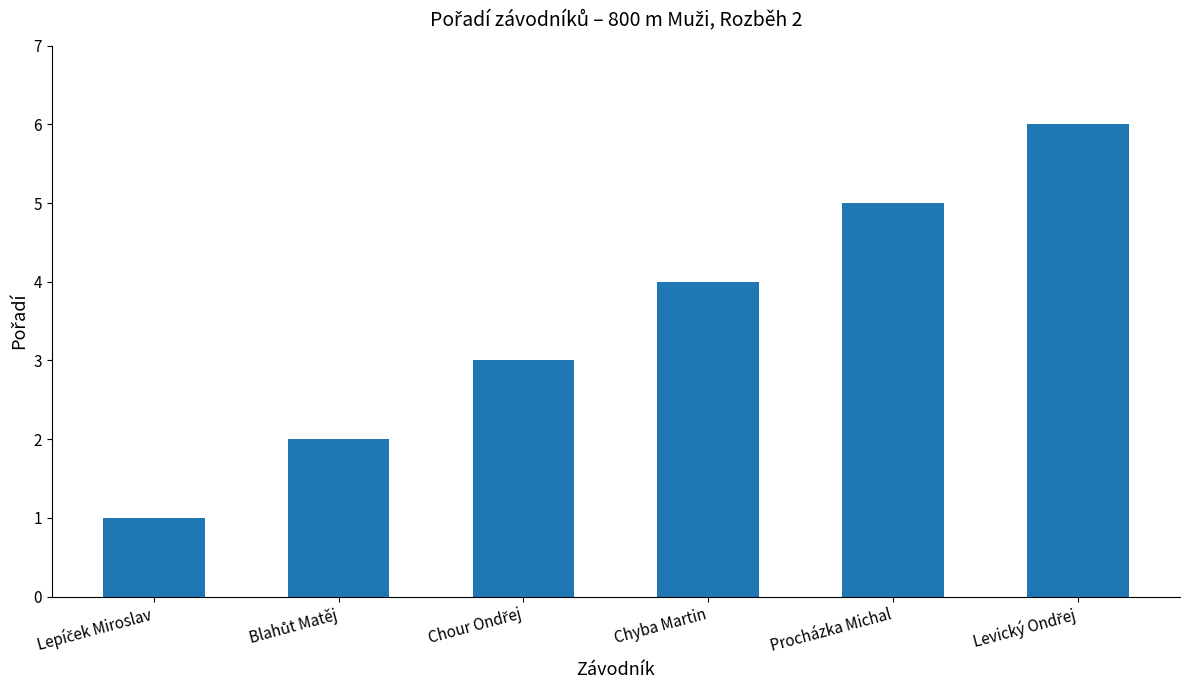

Count the values in the range 2 to 5.

4